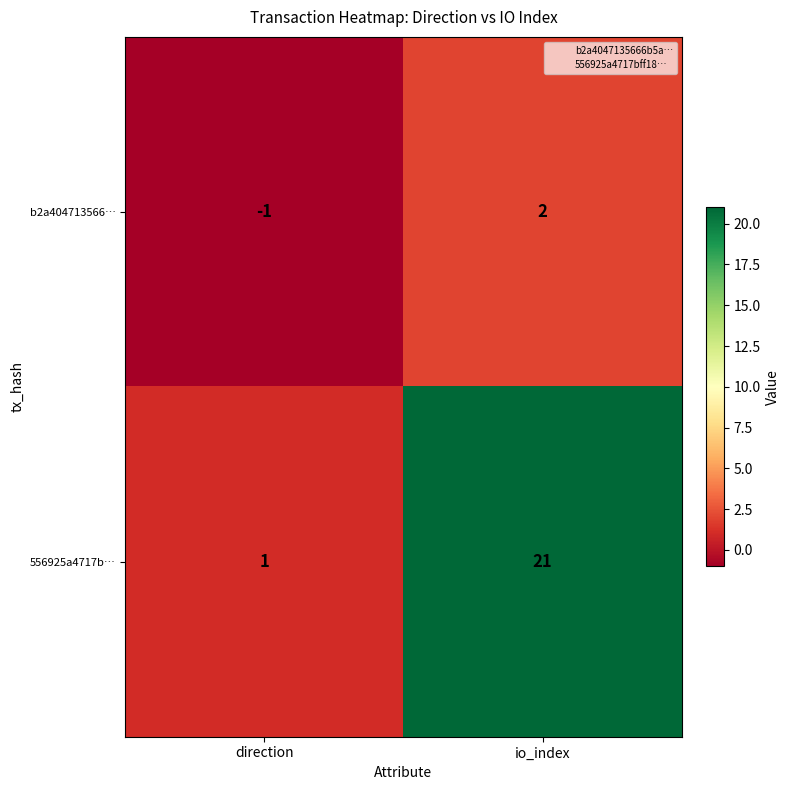

Is it true that 556925a4717b… equals 1 at direction?

True